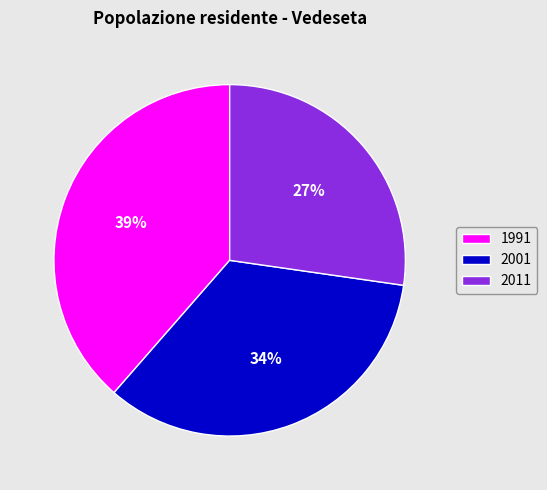

To the nearest percent, what is the average slice percentage?

33%